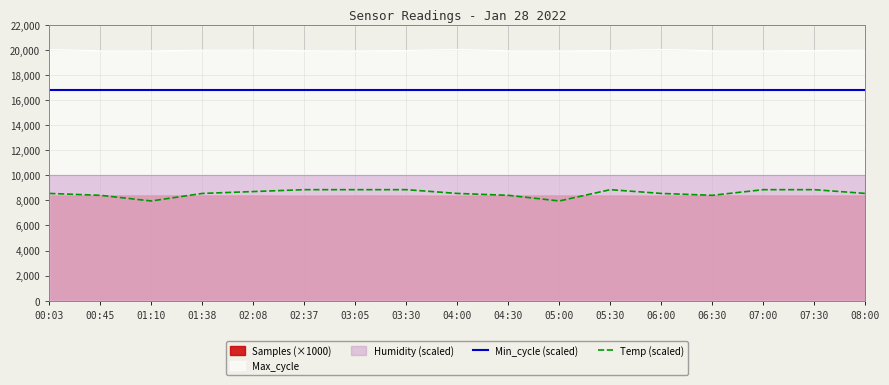

True or false: Temp (scaled) and Min_cycle (scaled) intersect in this chart.

False